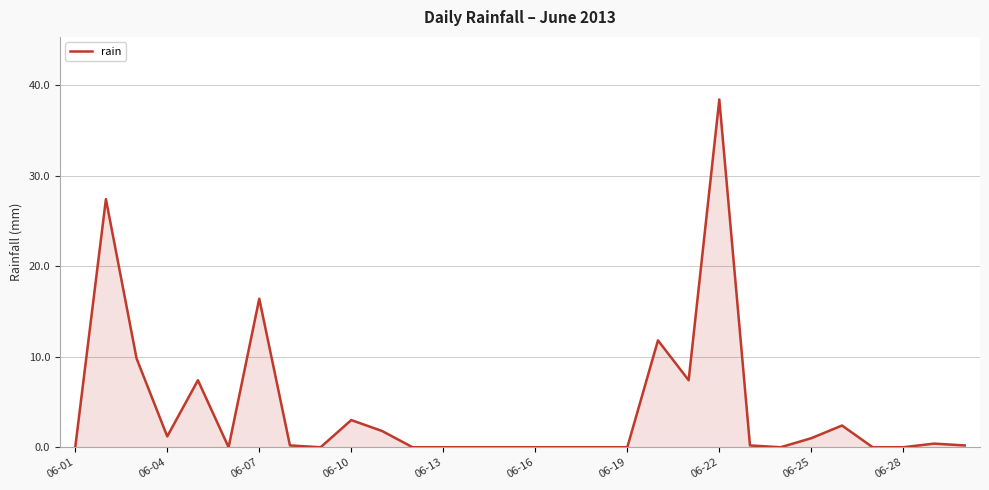

What is the difference between the maximum and minimum values?

38.4